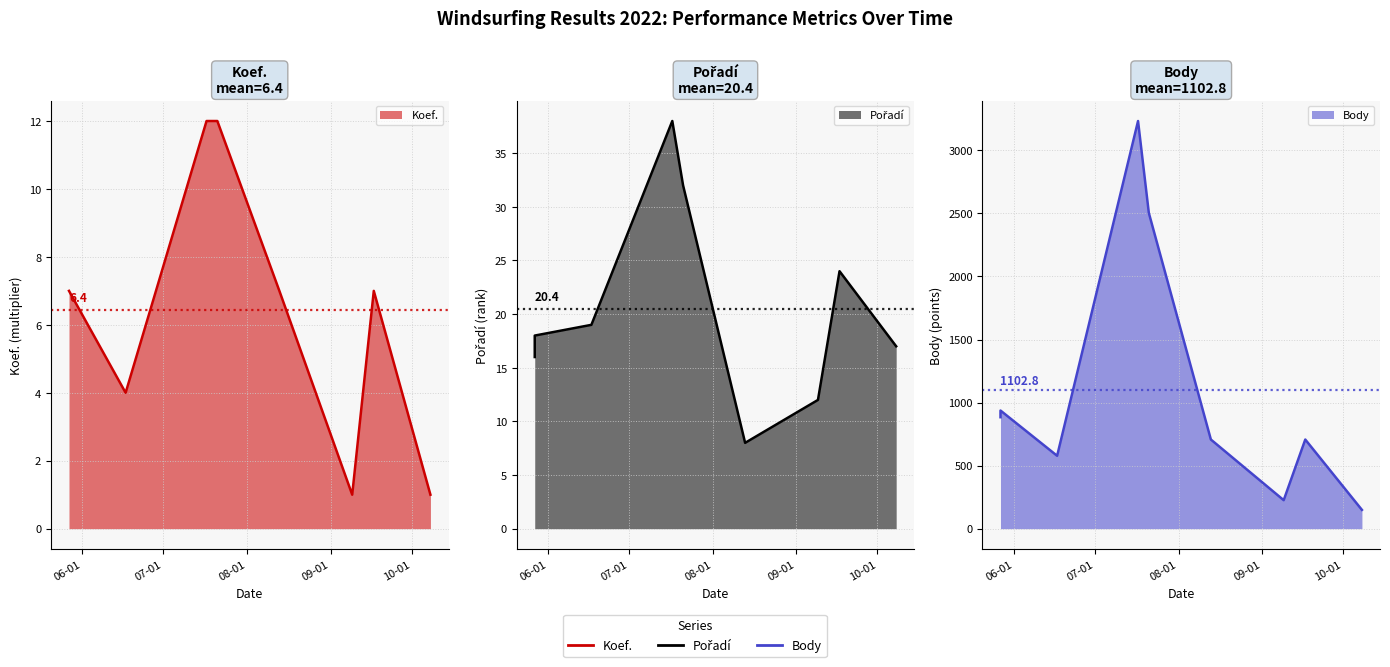

Which series has the widest spread of values?

Body